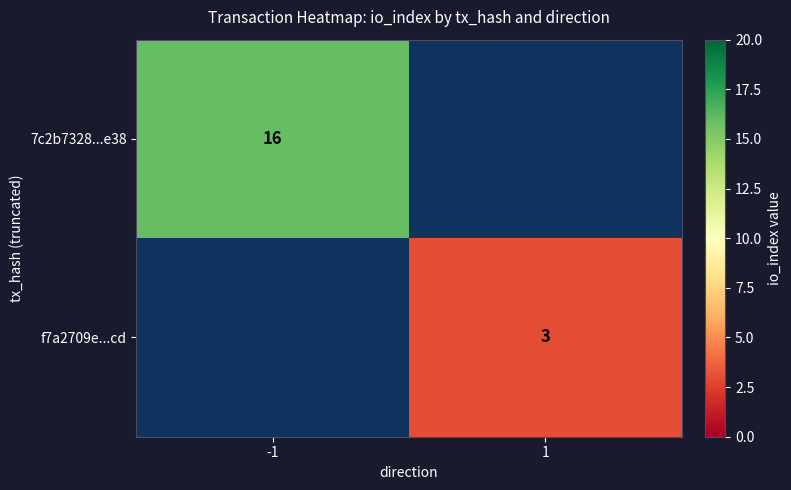

True or false: 7c2b7328...e38 has a value of 16 at -1.

True